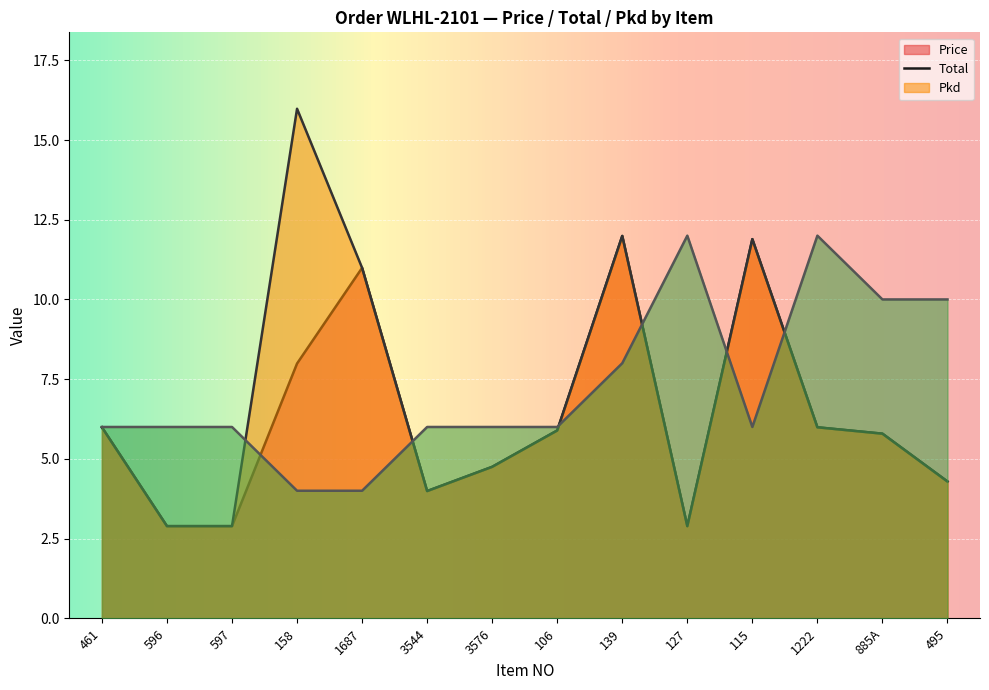

Reading left to right, list all the values displayed in this chart.

Price: 461=6.0	596=2.9	597=2.9	158=8.0	1687=11.0	3544=4.0	3576=4.8	106=5.9	139=12.0	127=2.9	115=11.9	1222=6.0	885A=5.8	495=4.3
Total: 461=6.0	596=2.9	597=2.9	158=16.0	1687=11.0	3544=4.0	3576=4.8	106=5.9	139=12.0	127=2.9	115=11.9	1222=6.0	885A=5.8	495=4.3
Pkd: 461=6.0	596=6.0	597=6.0	158=4.0	1687=4.0	3544=6.0	3576=6.0	106=6.0	139=8.0	127=12.0	115=6.0	1222=12.0	885A=10.0	495=10.0